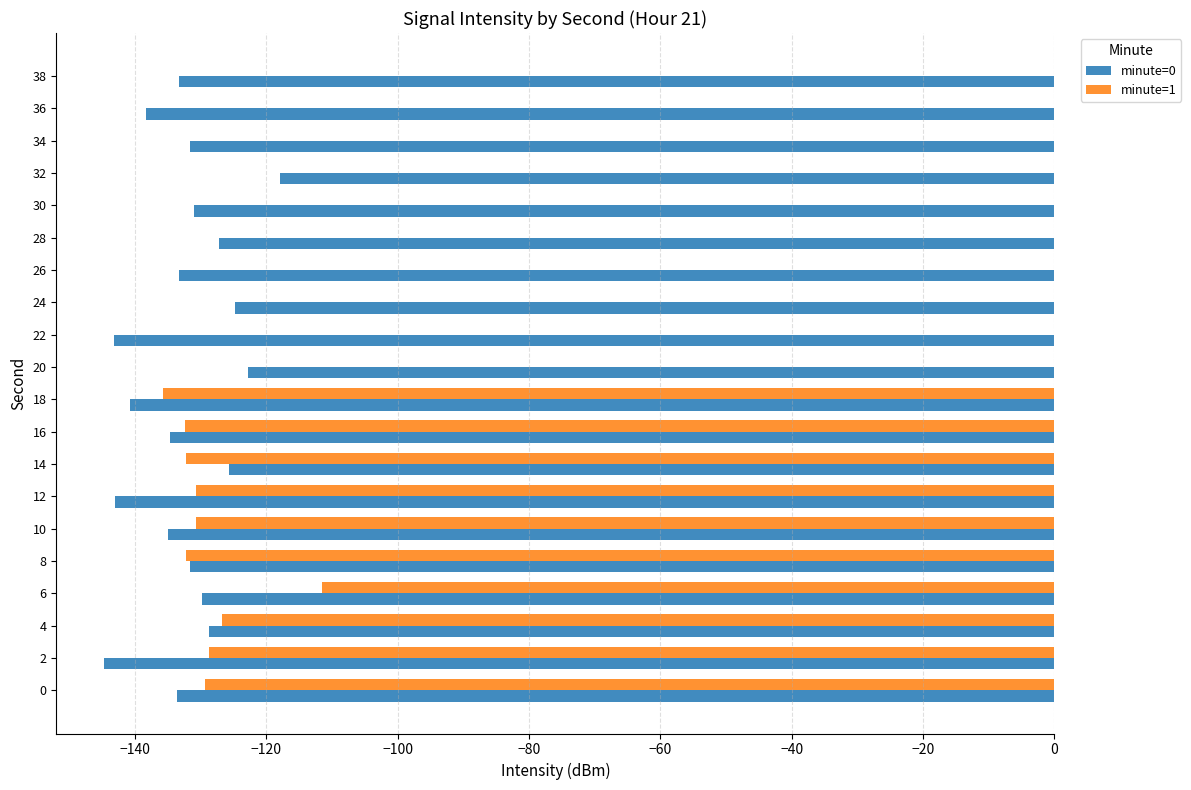

What is the highest value of the minute=0 series?

-117.9